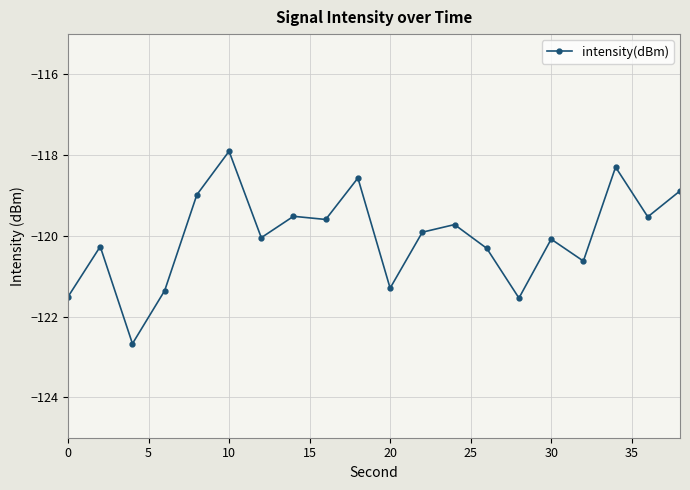

What is the greatest value displayed?

-117.9